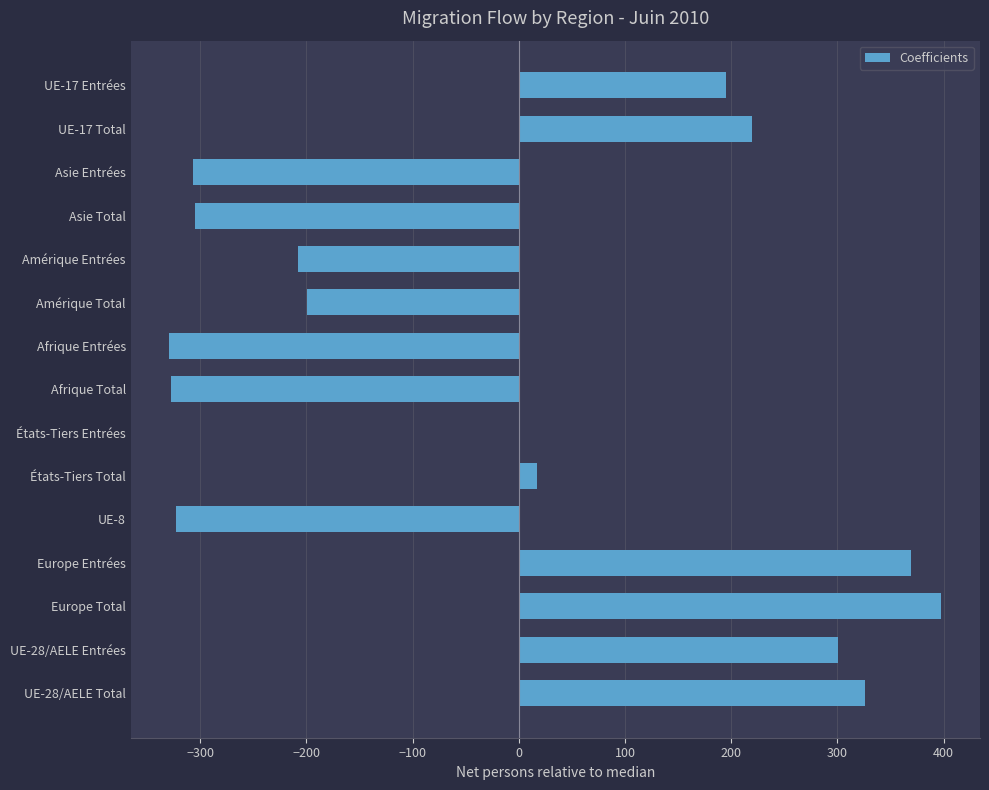

Between Europe Total and UE-28/AELE Total, which is larger?

Europe Total